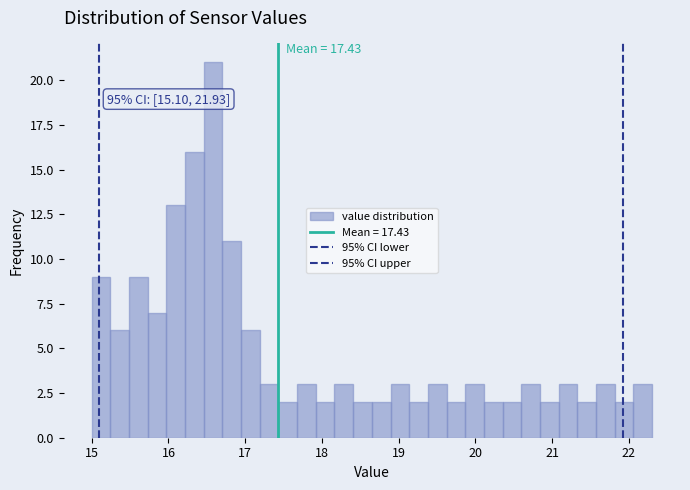

Around what value on the x-axis is the tallest bar? Give the approximate position of its centre, as read against the axis.

16.6